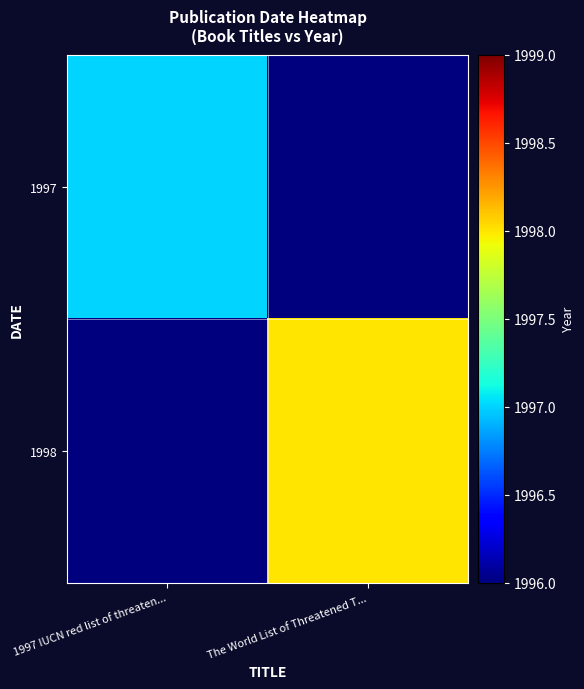

What is the maximum value shown in the chart?

1998